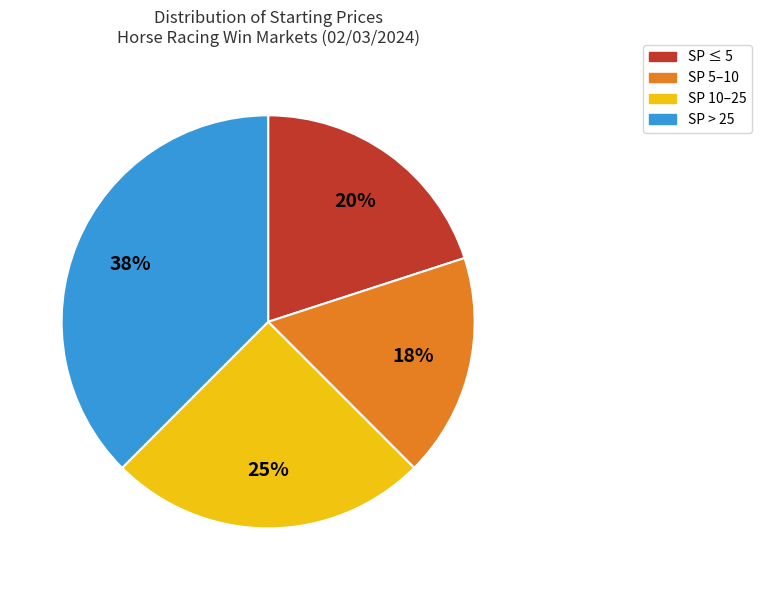

Does SP 5–10 represent more than half of the total?

No